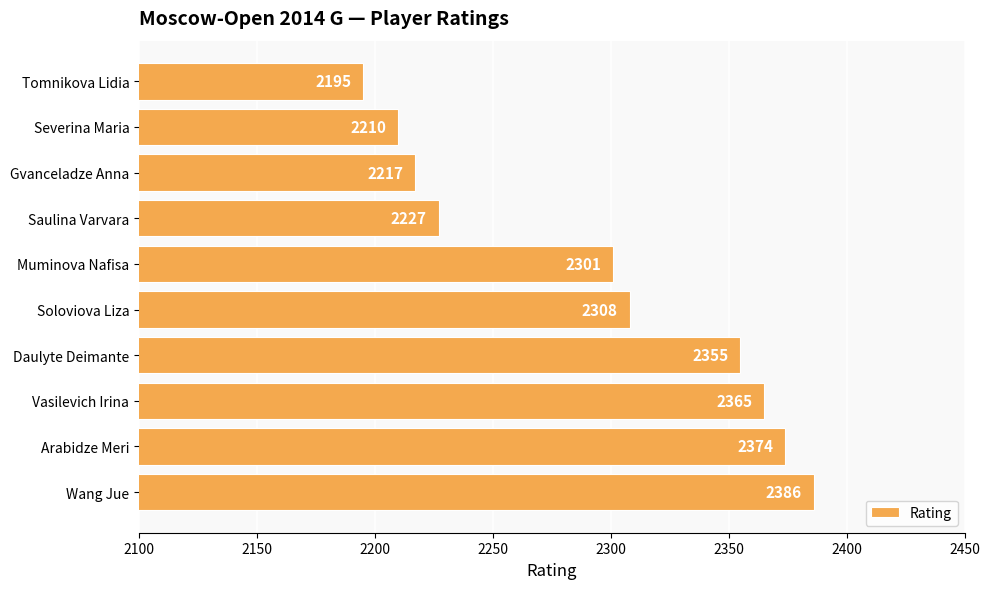

Does the chart contain any negative values?

No